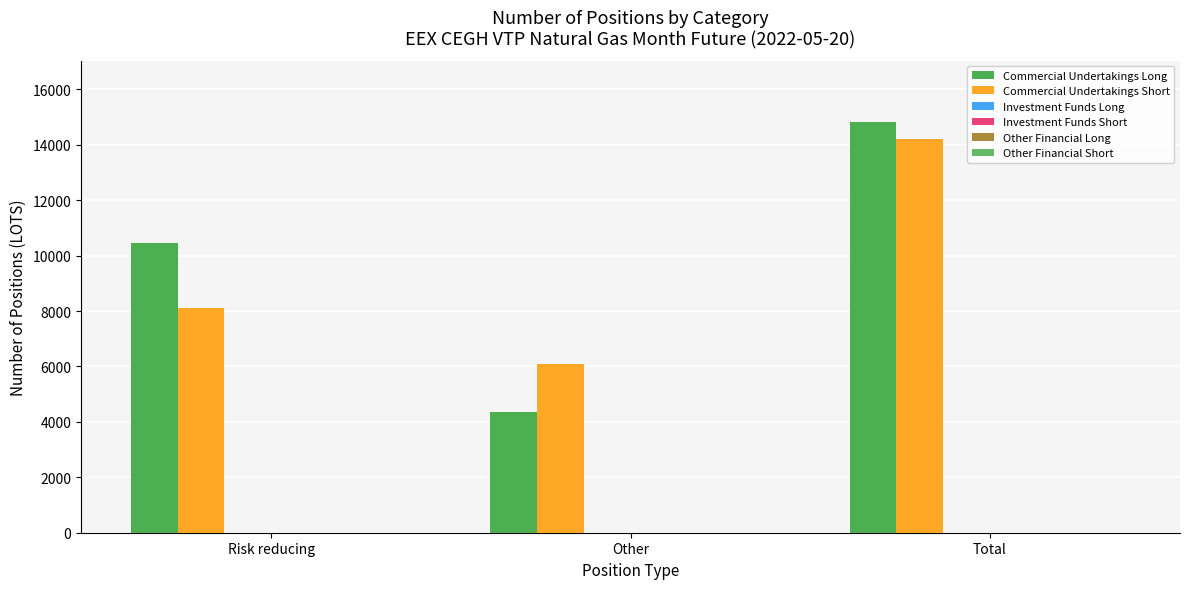

What is the label of the 2nd bar from the left?

Other